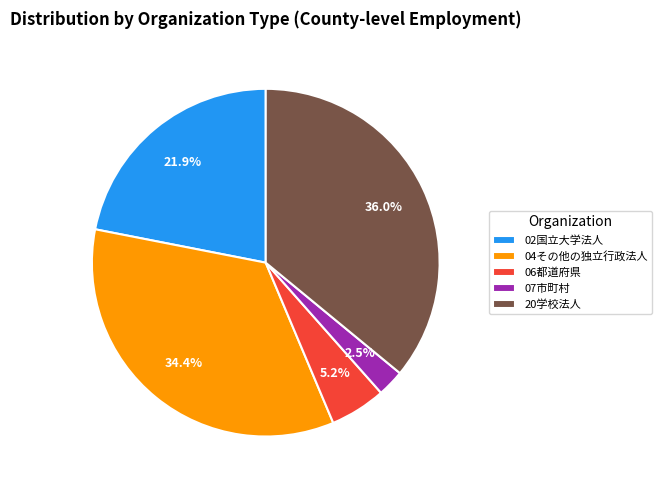

Count the number of slices in the pie.

5